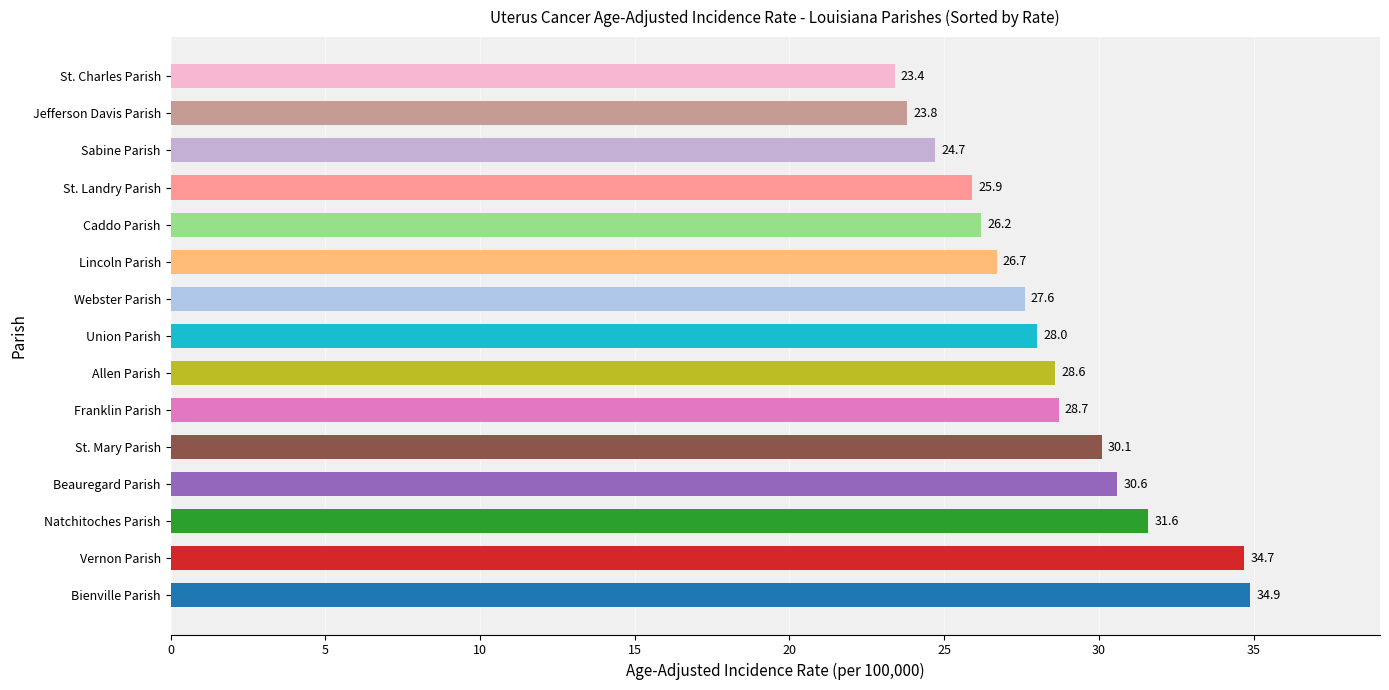

Read the value at Natchitoches Parish.

31.6